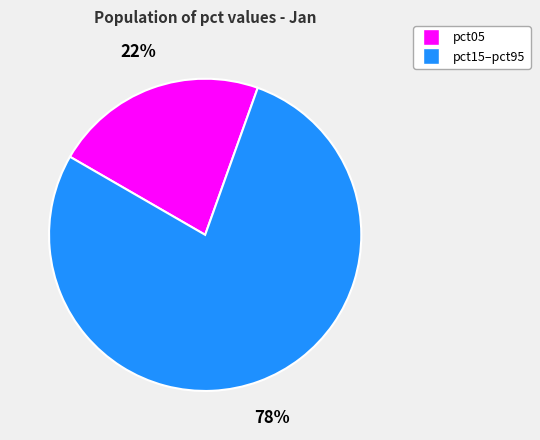

To the nearest percent, what is the average slice percentage?

50%